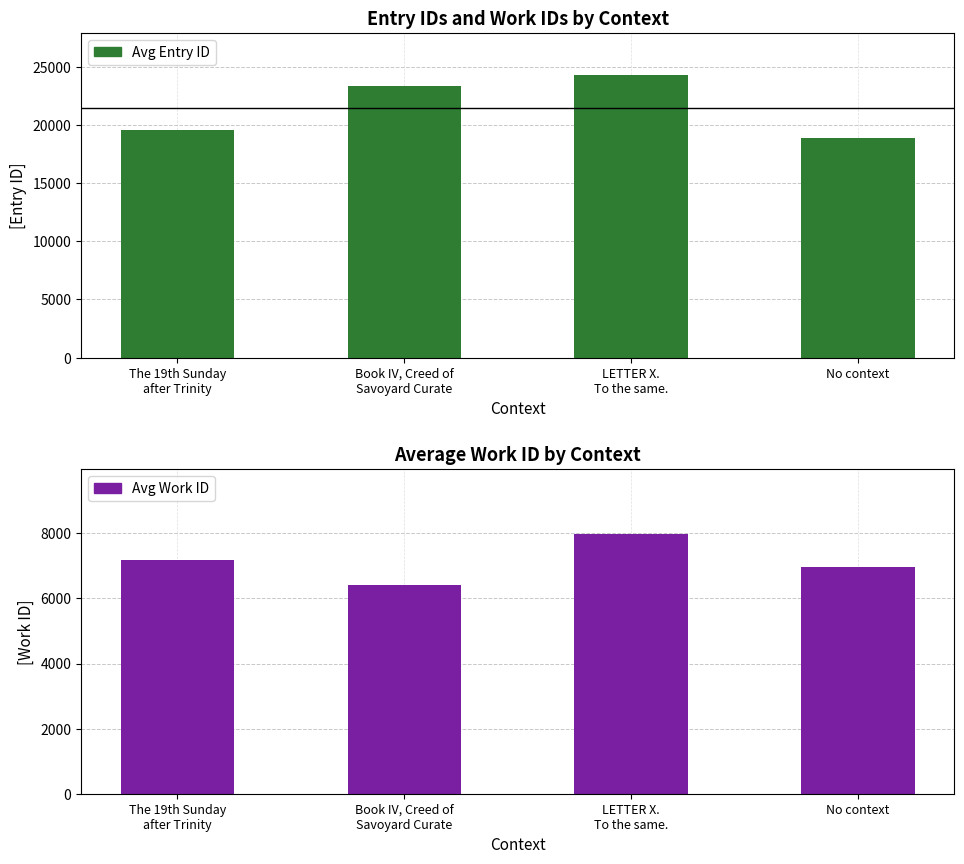

How many bars are there in each group?

2